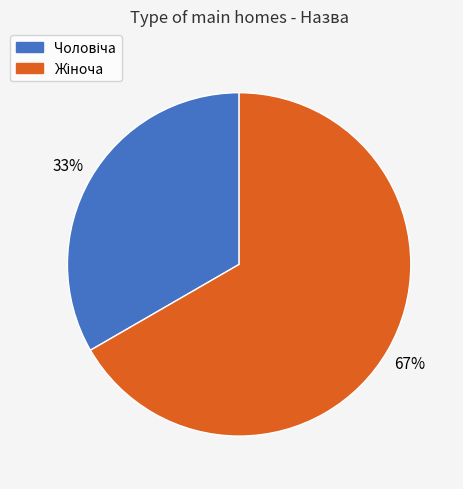

To the nearest percent, what is the average slice percentage?

50%